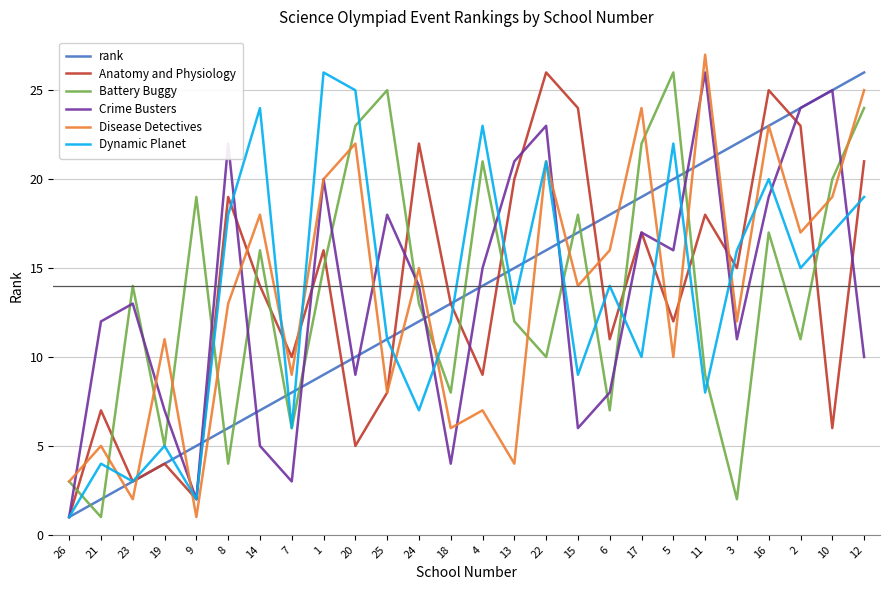

What are all the series names shown in the legend?

rank, Anatomy and Physiology, Battery Buggy, Crime Busters, Disease Detectives, Dynamic Planet